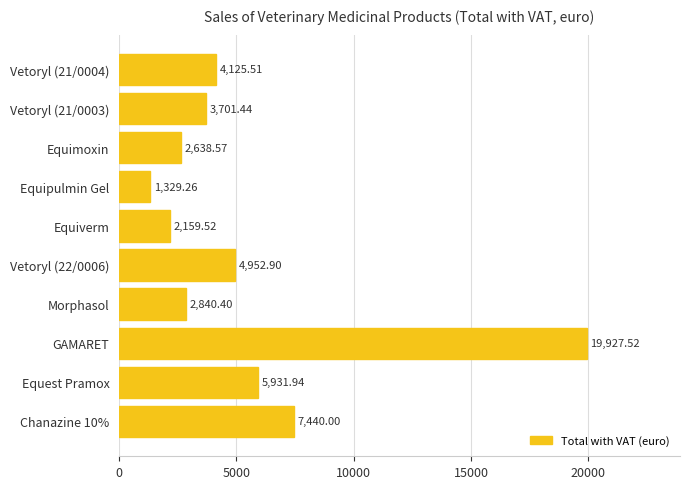

Which category has the highest value across all series?

GAMARET